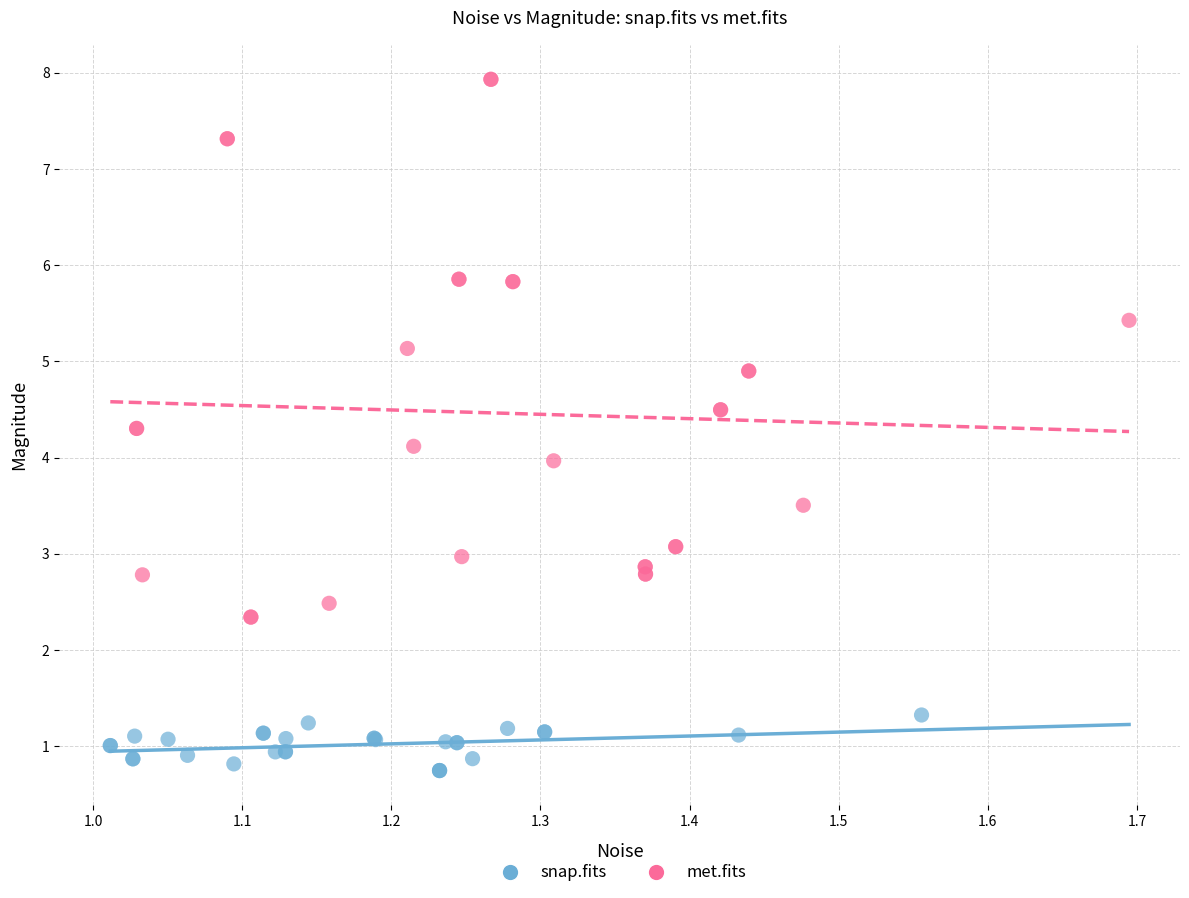

Which series contains the highest Y value?

met.fits